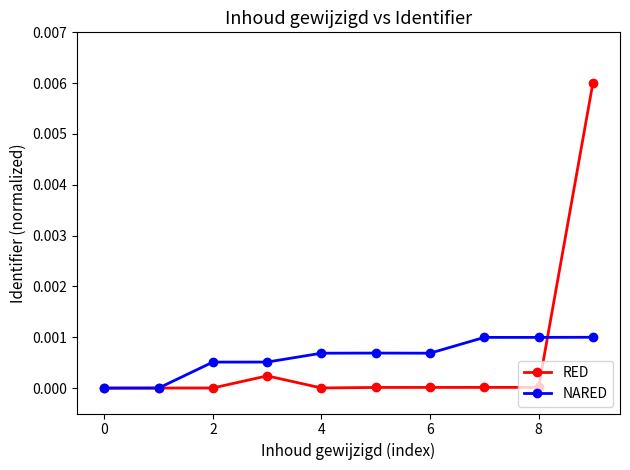

Which series has the largest range (max minus min)?

RED